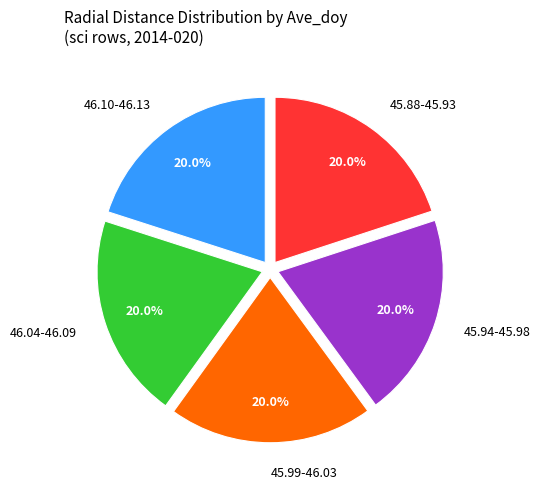

Combined, what portion of the pie is 45.94-45.98 and 46.04-46.09?

40.0%